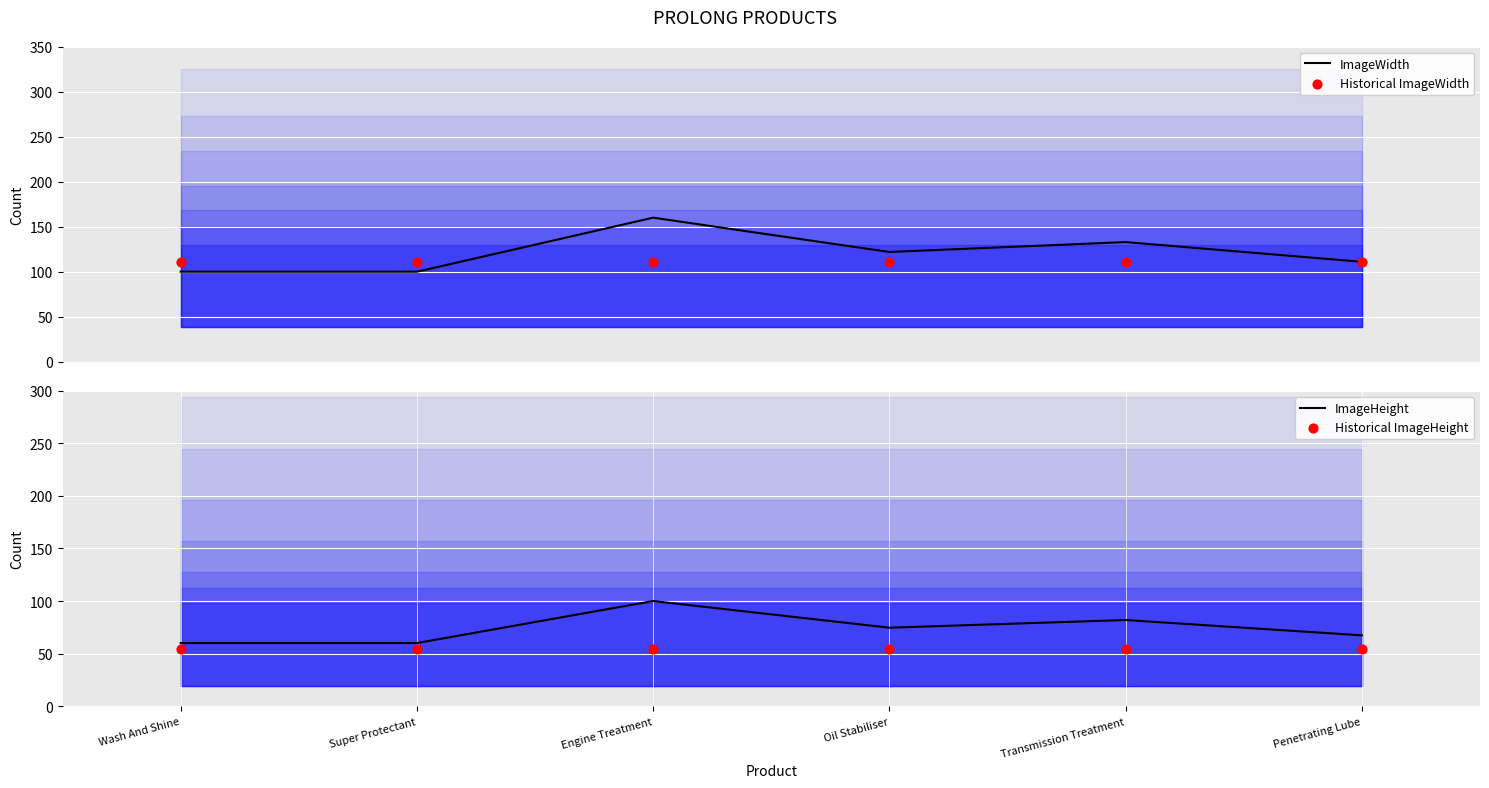

Which series has the largest Y range (max minus min)?

ImageWidth